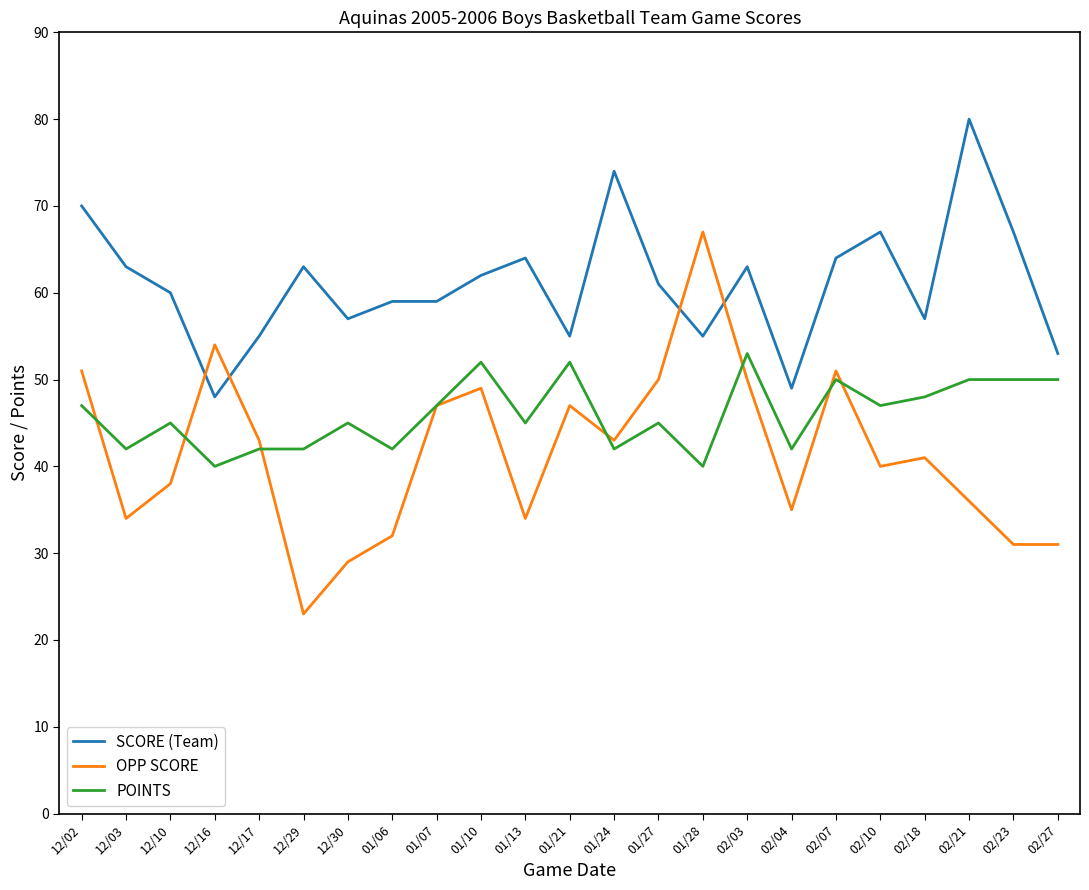

What position from the right is 02/21?

3